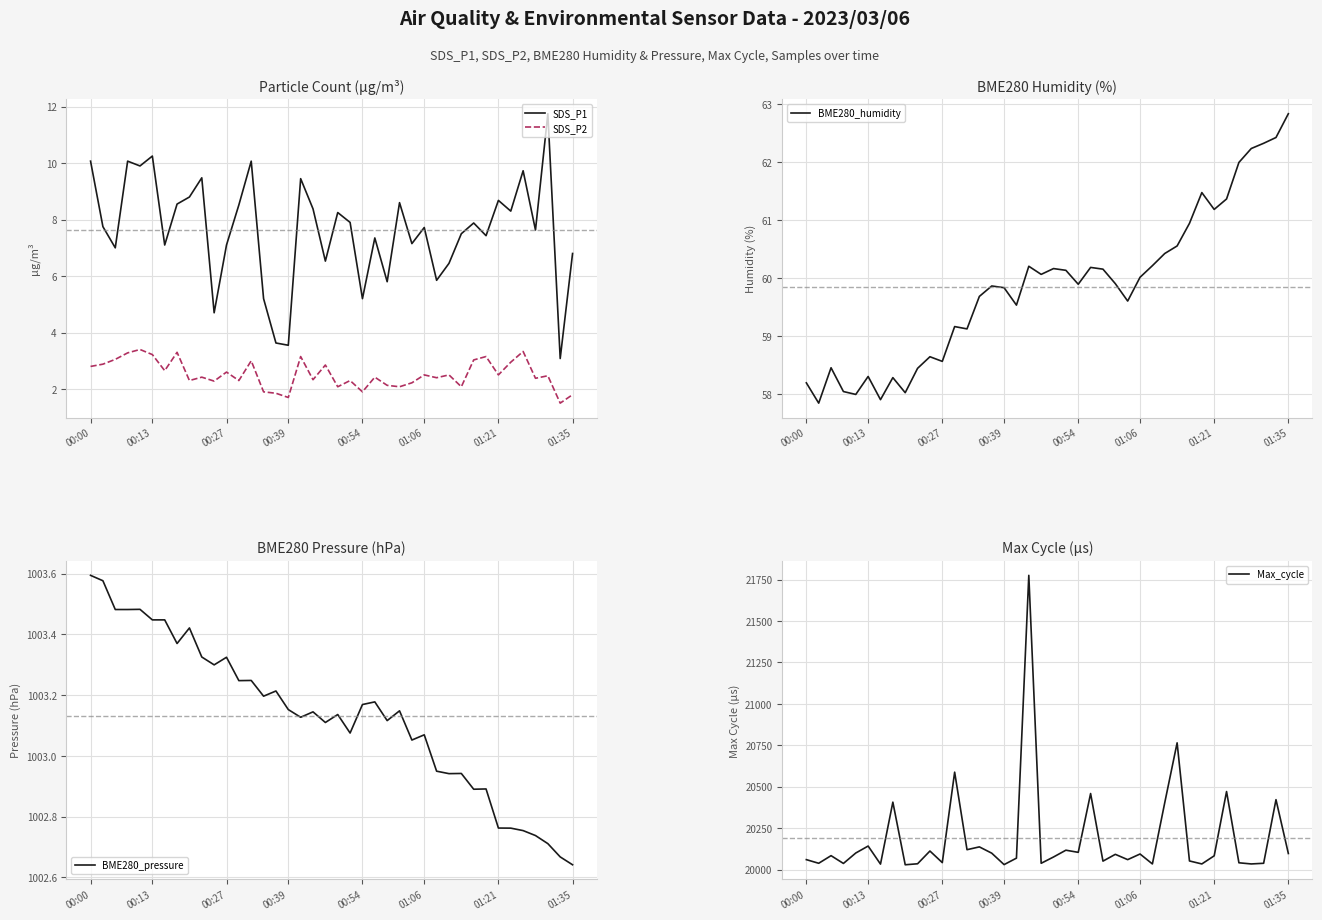

What is the approximate value of BME280_humidity at 8?

58.0